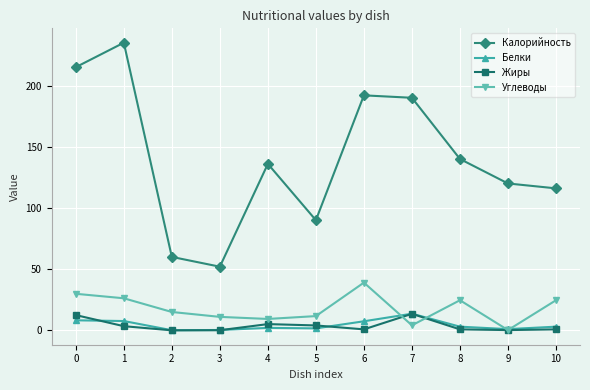

The value of Калорийность at 8 is 70.1. True or false?

False